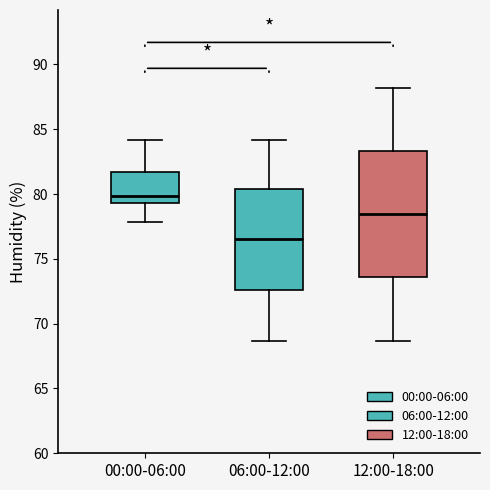

Which box's median line is the highest?

00:00-06:00